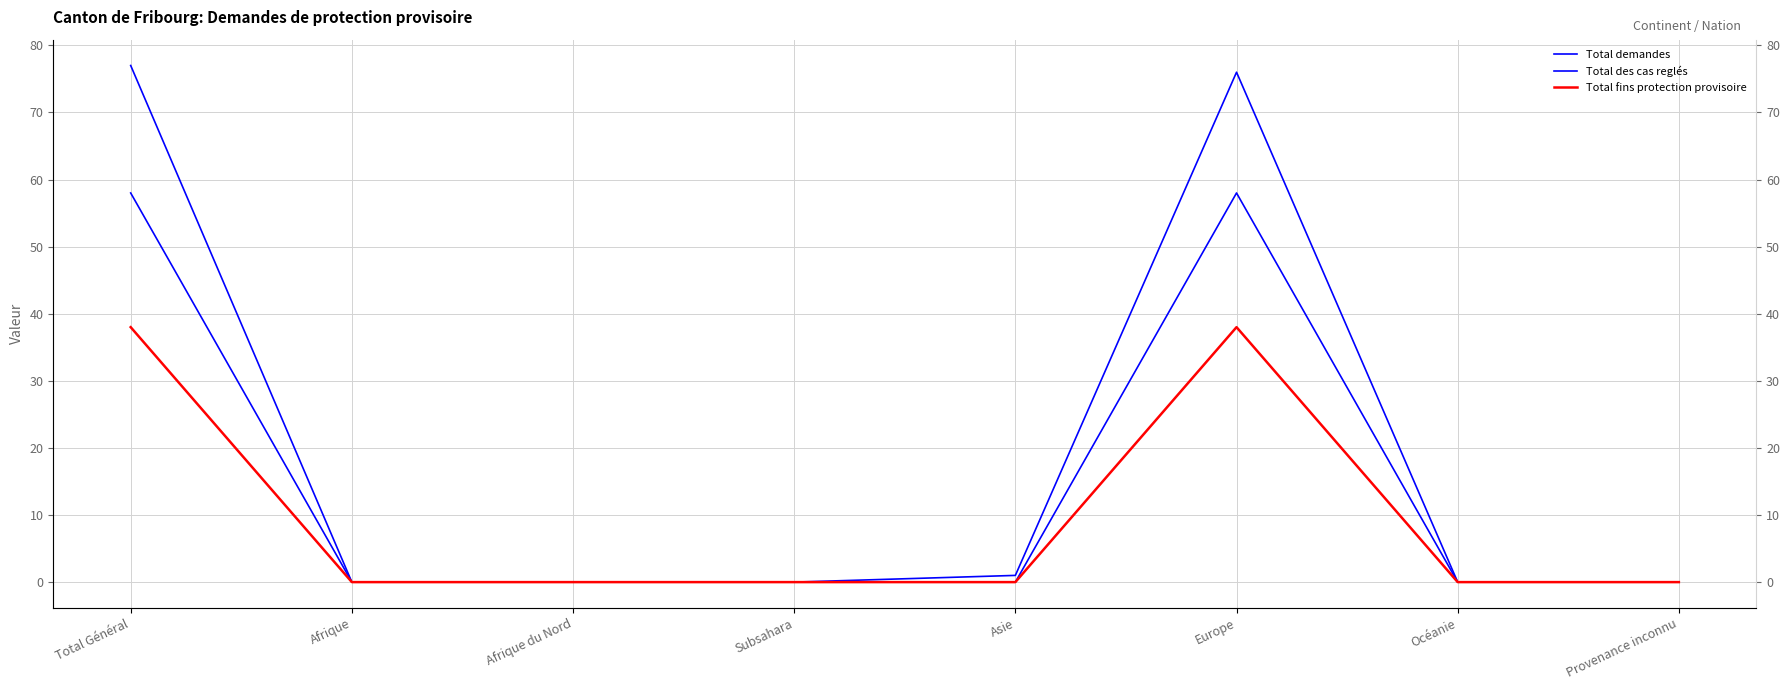

What is the maximum value for Total demandes?

77